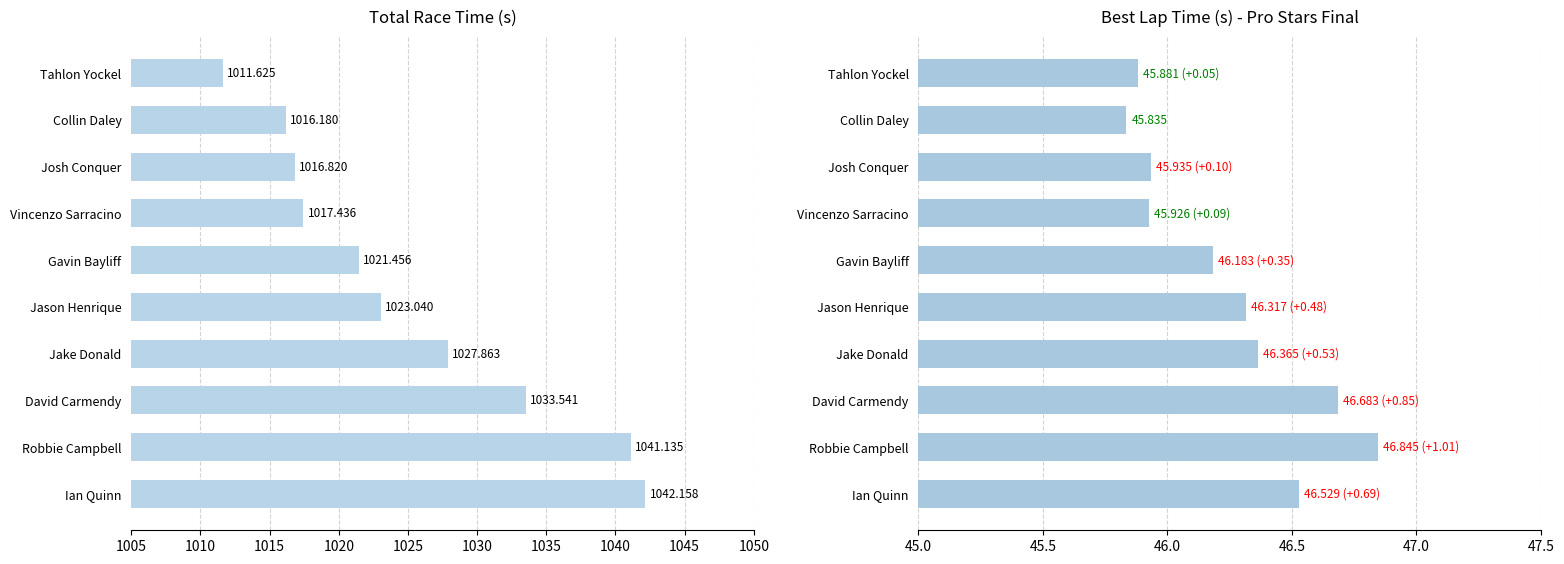

Between Jake Donald and Ian Quinn, which series saw the biggest shift?

Total Time